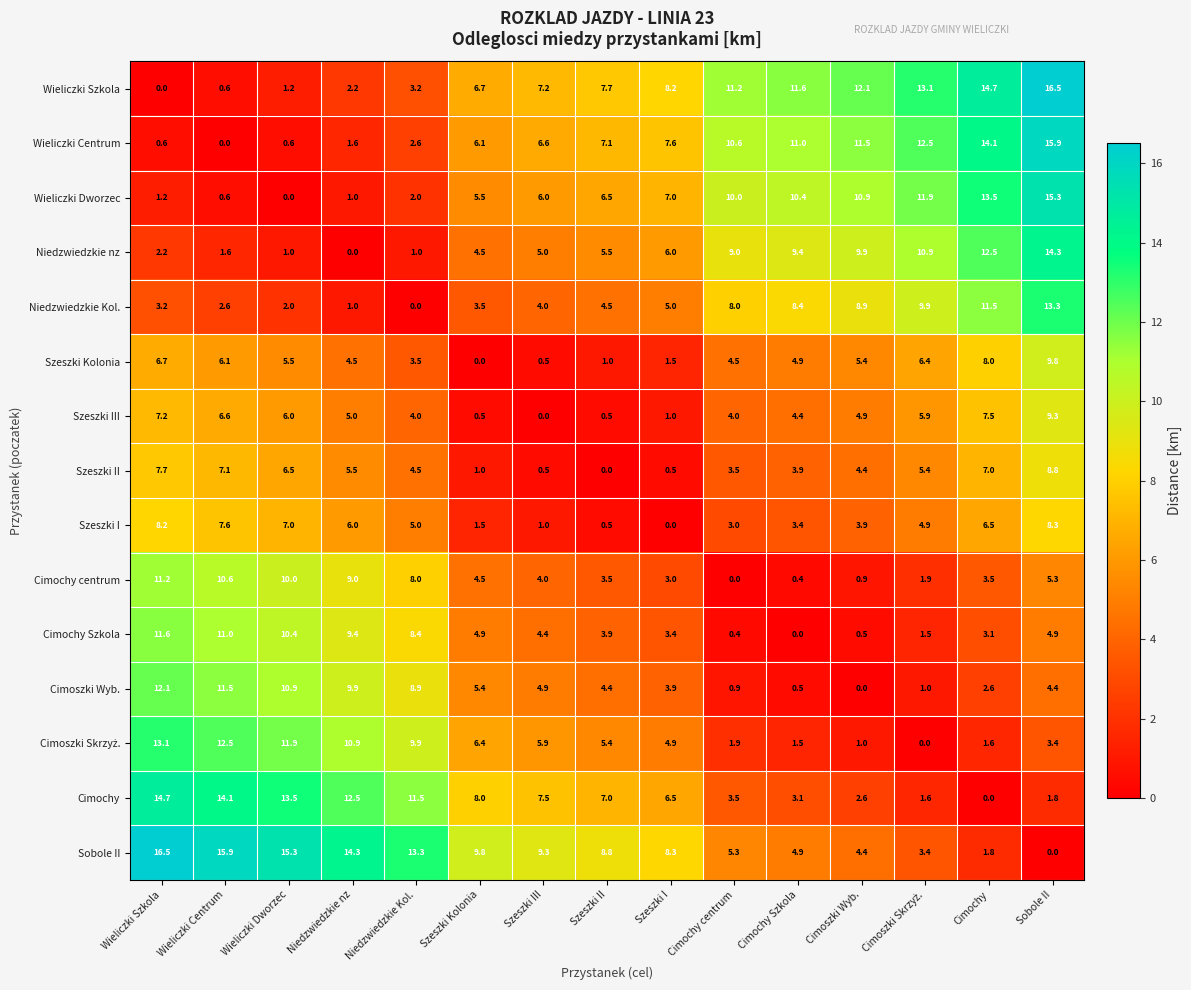

What is the spread (max minus min) of values at Sobole II?

16.5